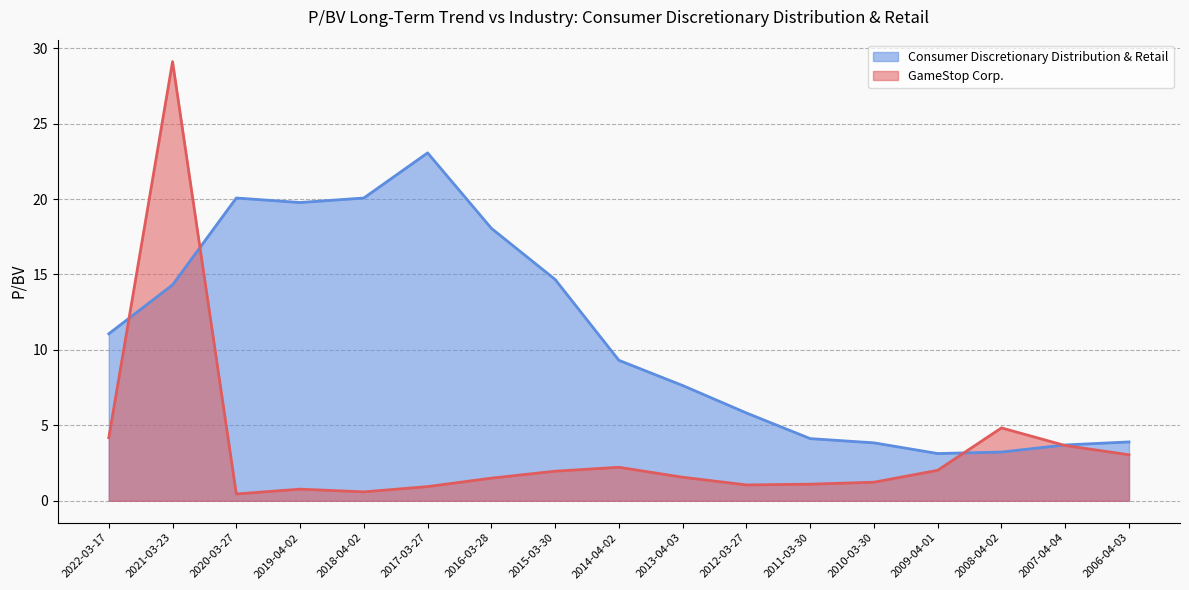

How many lines are shown in the chart?

2